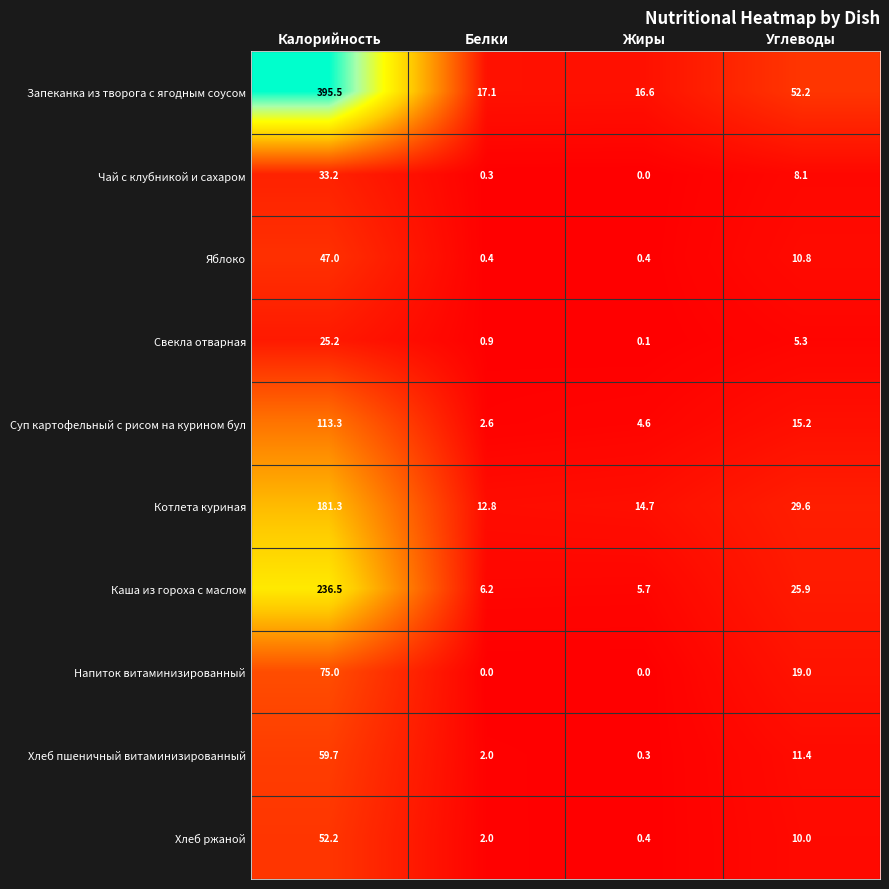

How many data points does each series have?

4